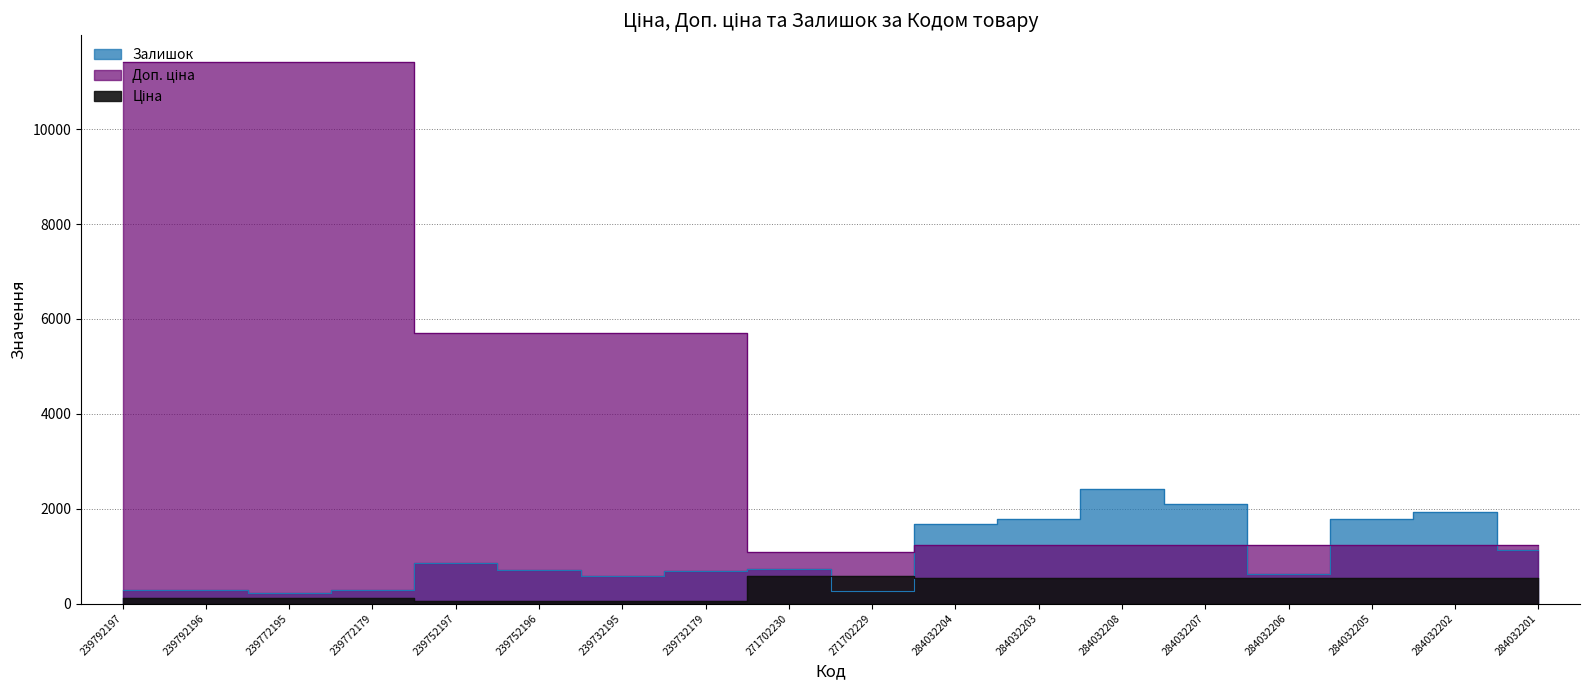

What position from the right is 239752197?

14